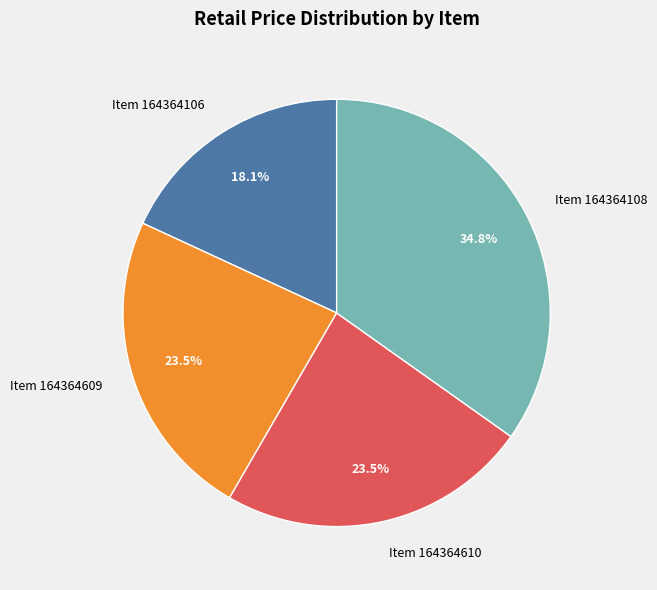

Does any single category account for the majority?

No